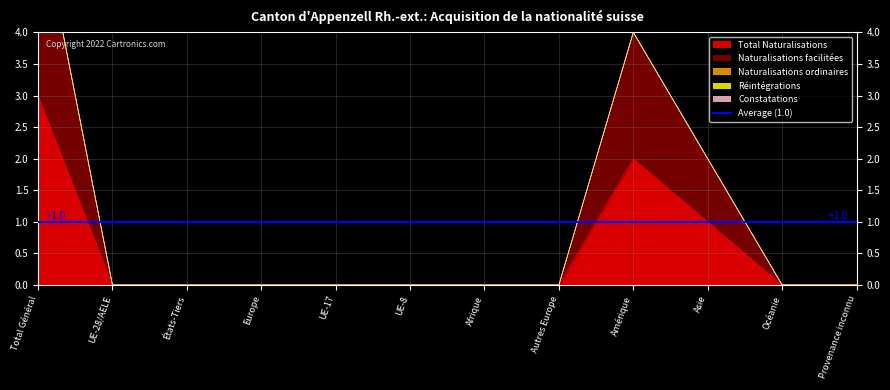

Does the chart display data point markers on the line(s)?

No